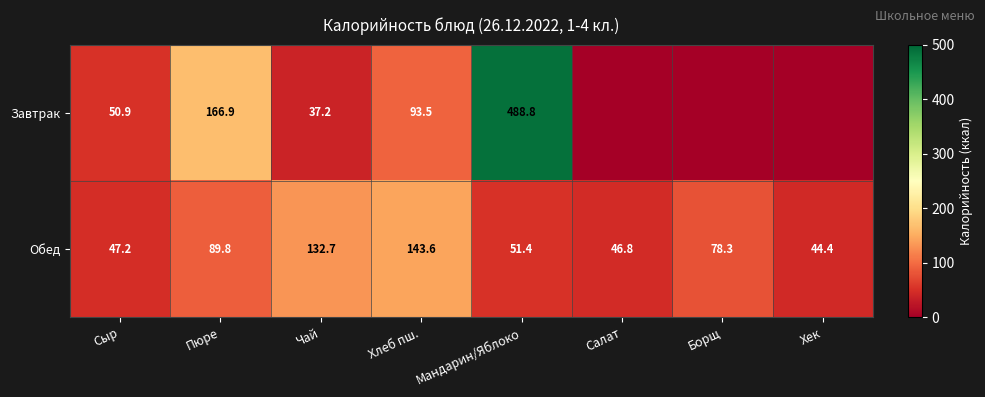

How many distinct data groups are displayed?

2